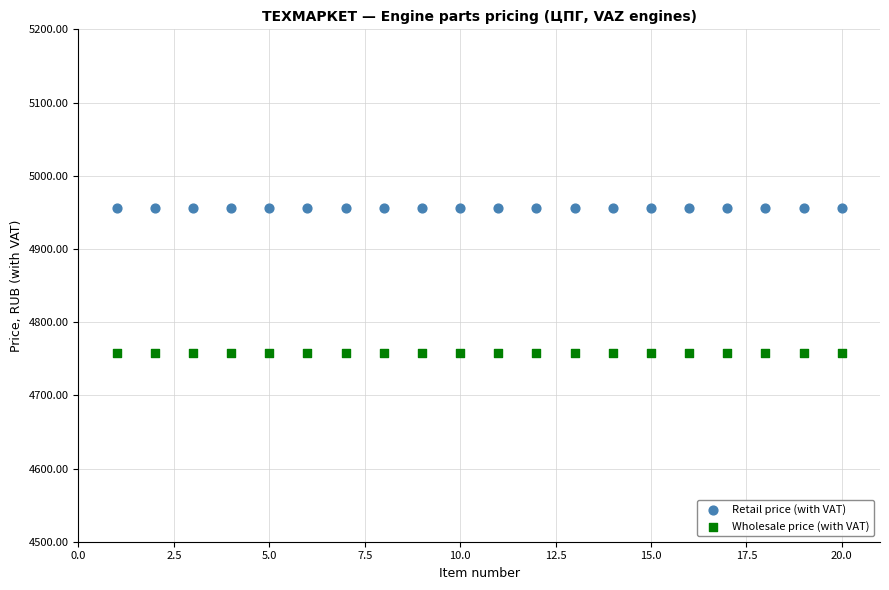

Which series reaches the minimum Y coordinate?

Wholesale price (with VAT)